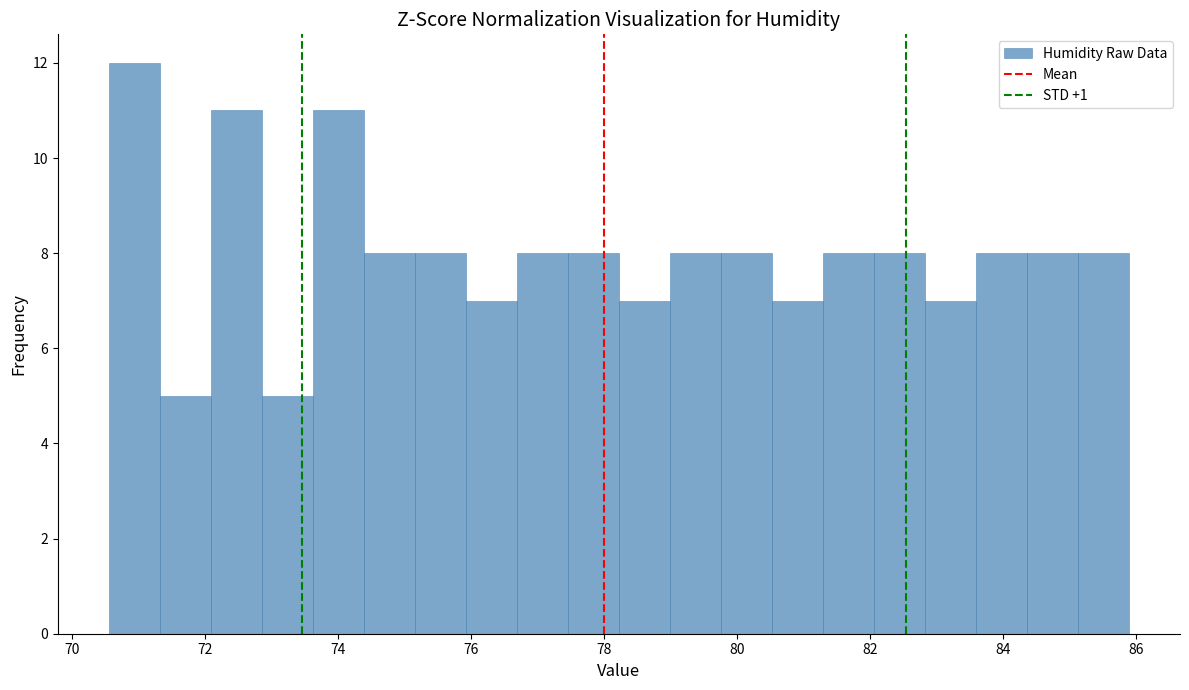

Read against the x-axis, roughly where is the centre of the tallest bar?

71.0